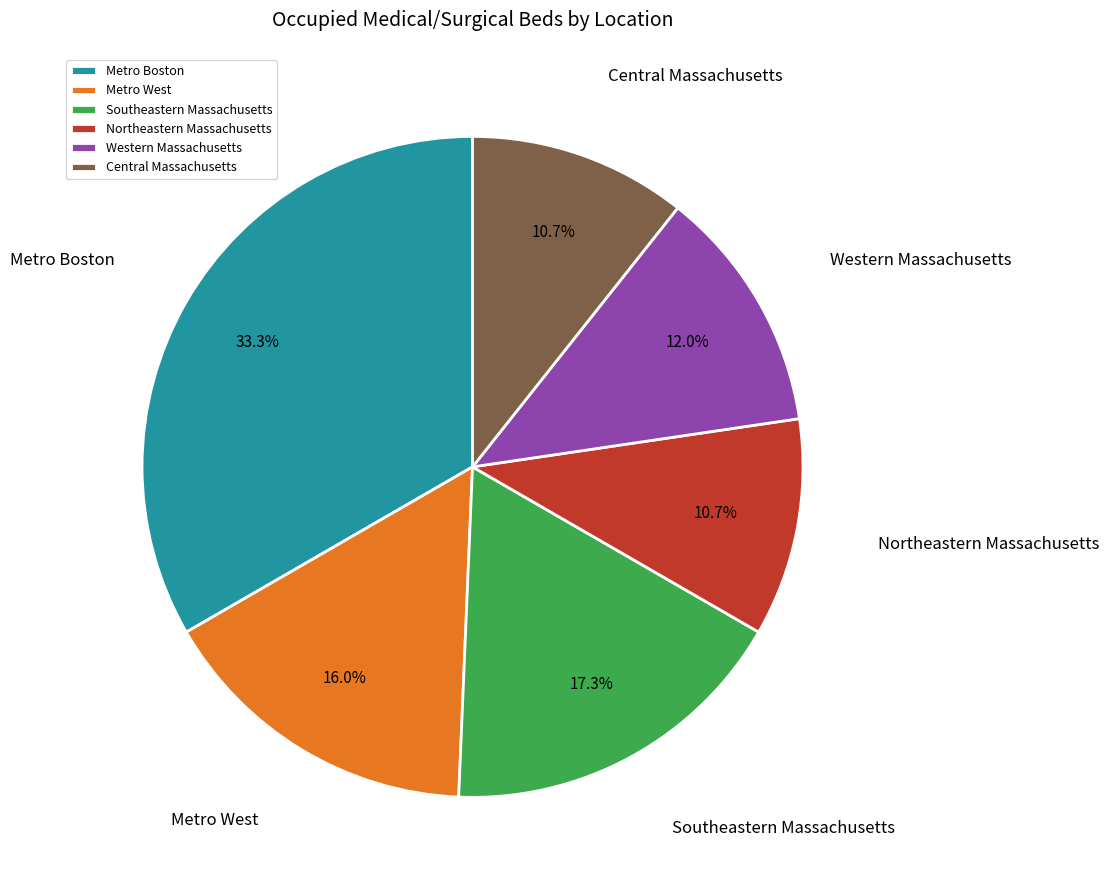

Which category has the biggest portion of the pie?

Metro Boston